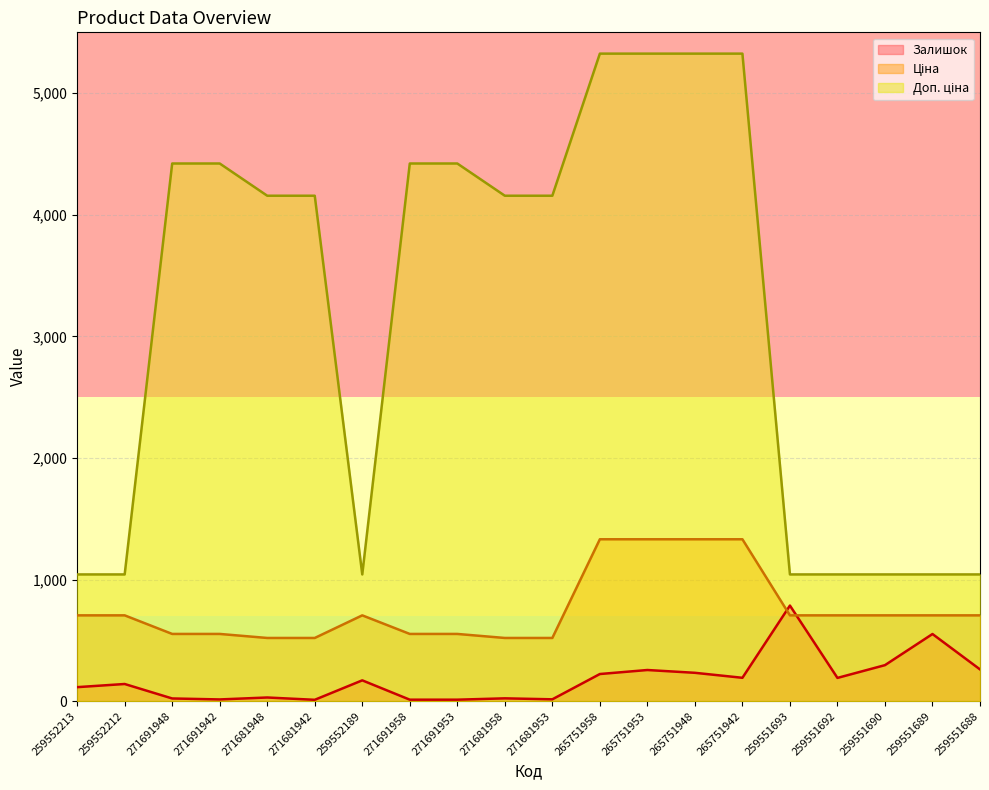

Reading left to right, what are all the values shown in this chart?

Залишок: 259552213=115.0	259552212=141.0	271691948=22.0	271691942=14.0	271681948=30.0	271681942=11.0	259552189=171.0	271691958=12.0	271691953=12.0	271681958=23.0	271681953=15.0	265751958=223.0	265751953=256.0	265751948=233.0	265751942=192.0	259551693=786.0	259551692=191.0	259551690=296.0	259551689=552.0	259551688=261.0
Ціна: 259552213=705.5	259552212=705.5	271691948=552.7	271691942=552.7	271681948=519.5	271681942=519.5	259552189=705.5	271691958=552.7	271691953=552.7	271681958=519.5	271681953=519.5	265751958=1331.2	265751953=1331.2	265751948=1331.2	265751942=1331.2	259551693=705.5	259551692=705.5	259551690=705.5	259551689=705.5	259551688=705.5
Доп. ціна: 259552213=1042.0	259552212=1042.0	271691948=4421.4	271691942=4421.4	271681948=4156.3	271681942=4156.3	259552189=1042.0	271691958=4421.4	271691953=4421.4	271681958=4156.3	271681953=4156.3	265751958=5324.9	265751953=5324.9	265751948=5324.9	265751942=5324.9	259551693=1042.0	259551692=1042.0	259551690=1042.0	259551689=1042.0	259551688=1042.0